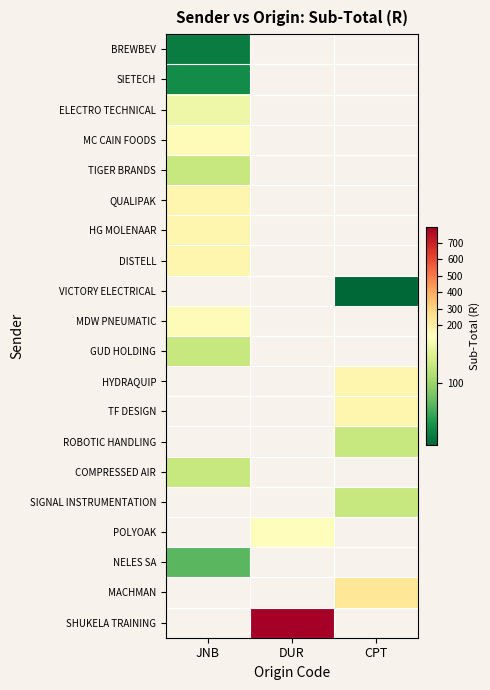

How many positive values does the HYDRAQUIP series have?

1